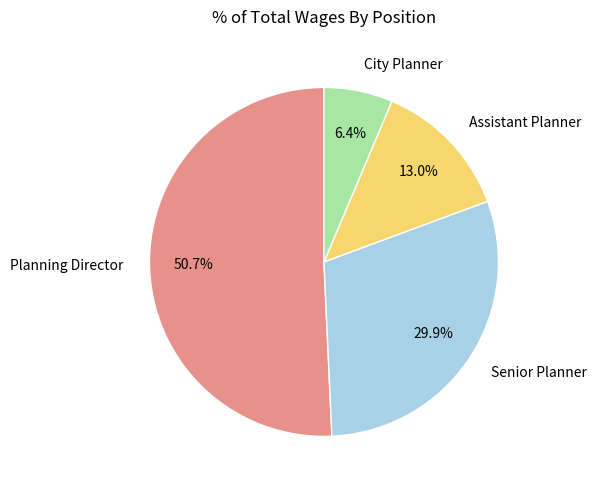

Do City Planner and Senior Planner together represent more than half of the pie?

No